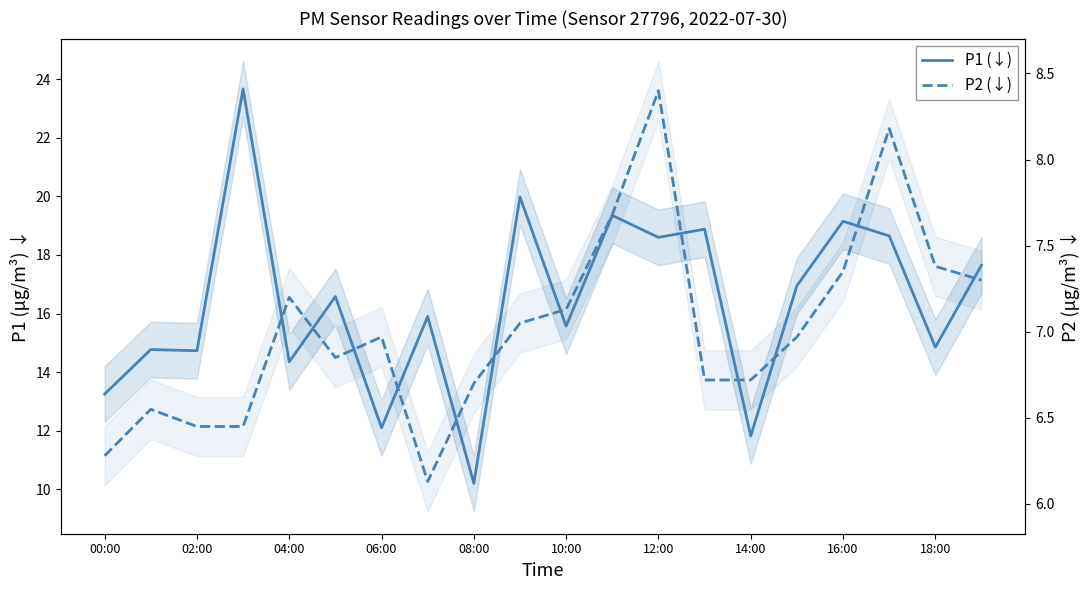

What is the sum of all P2 (↓) values?

140.5